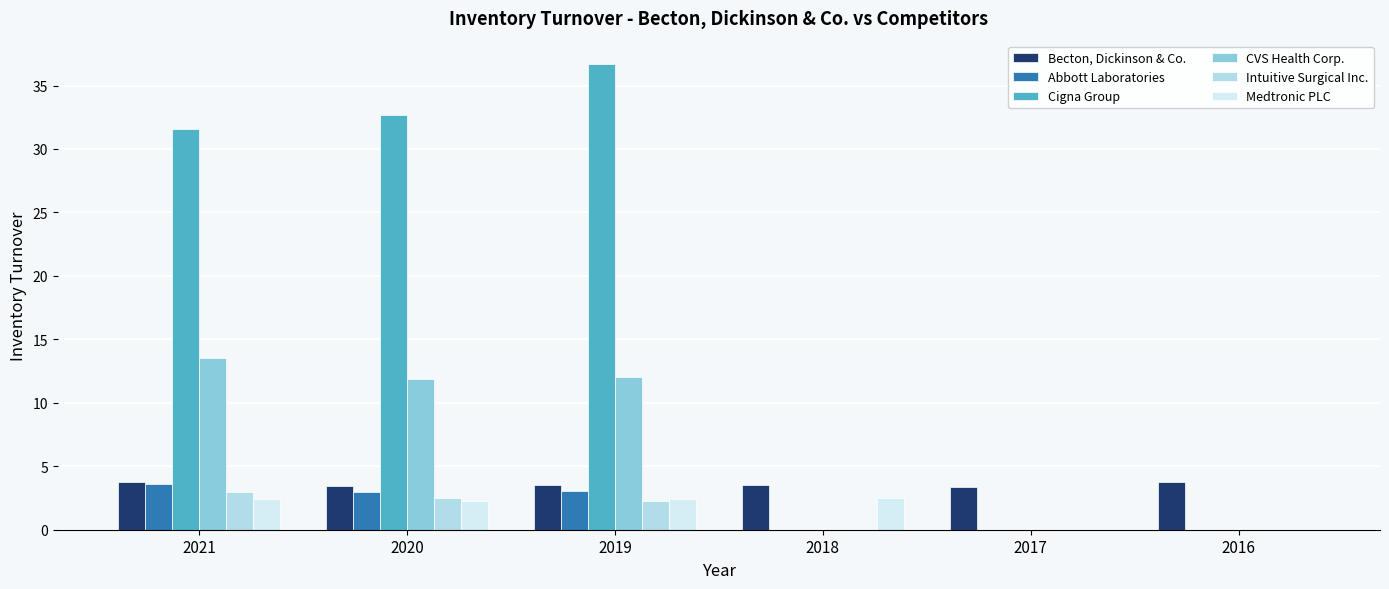

Which series has the largest total across all categories?

Cigna Group